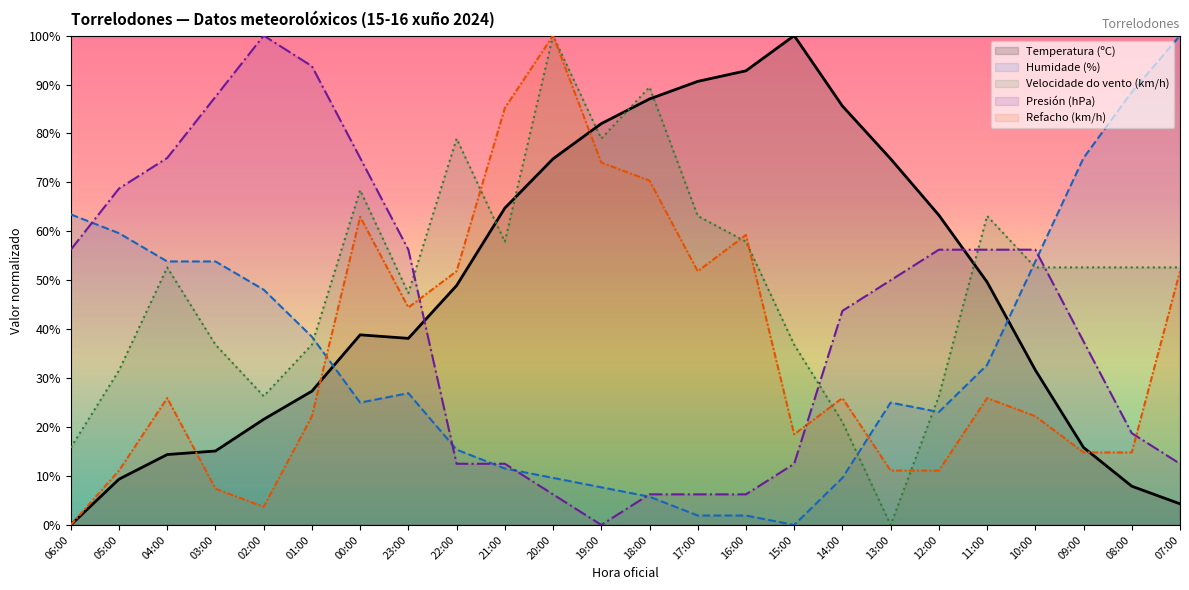

What is the difference between the Refacho (km/h) values at 03:00 and 19:00?

66.7